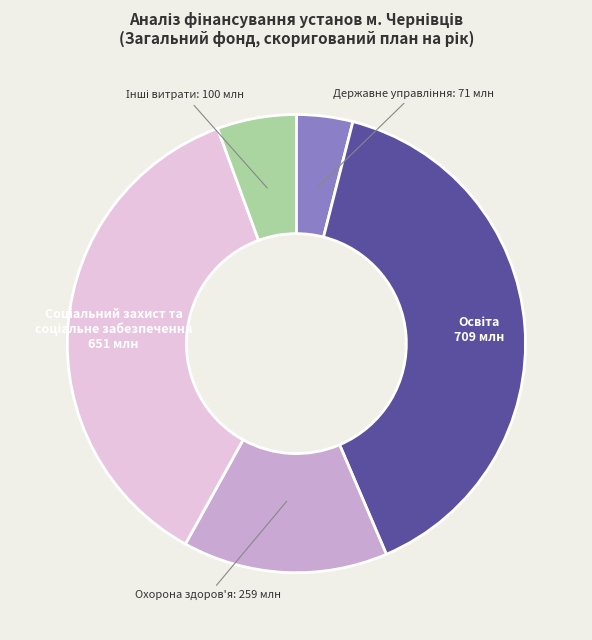

Does any single category account for the majority?

No